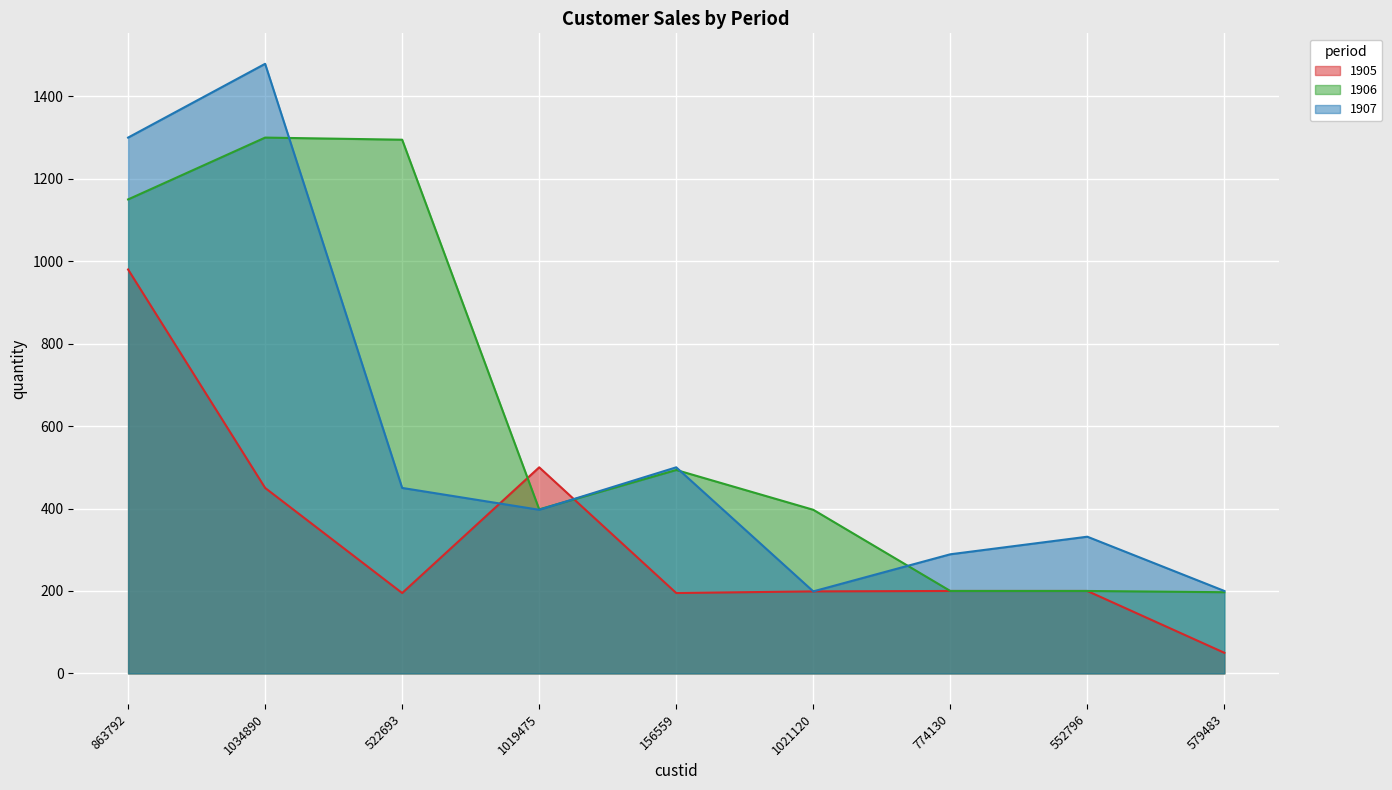

At 522693, list the series in order from largest to smallest.

1906, 1907, 1905